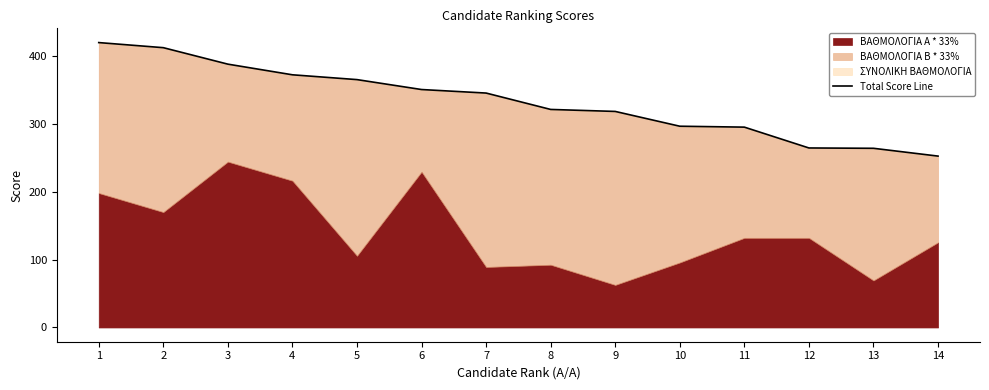

What is the sum of the values at 10 and 9?

614.5